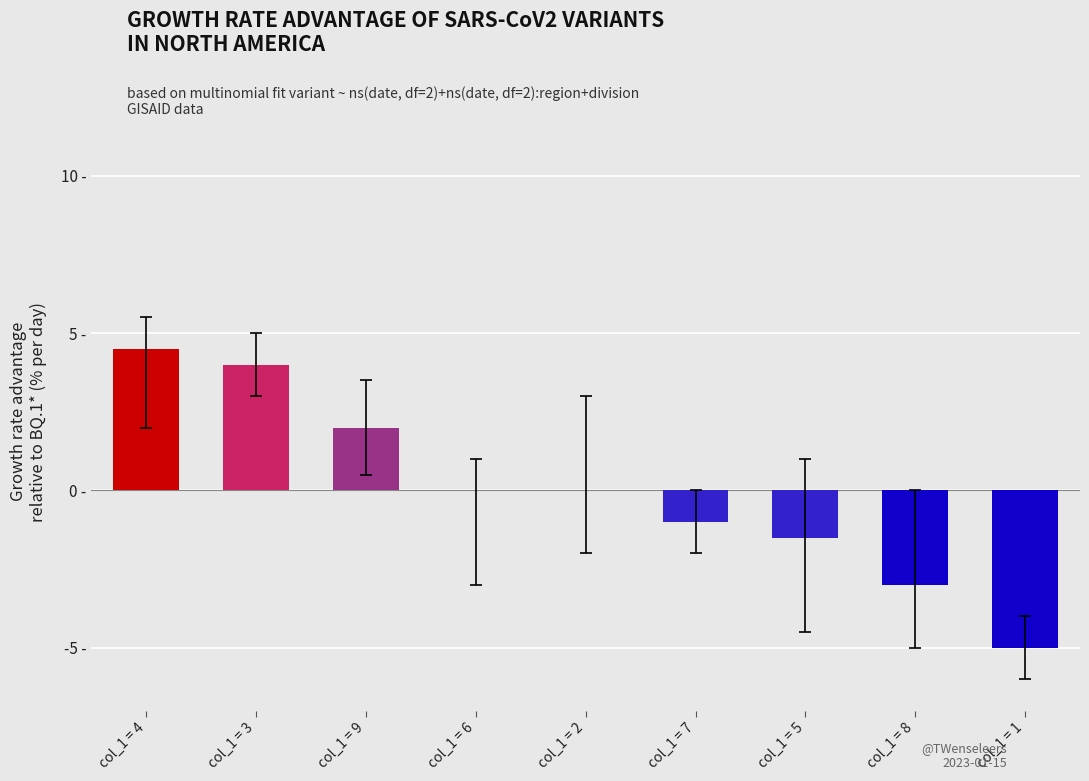

List the labels in order of value, largest first.

col_1 = 4, col_1 = 3, col_1 = 9, col_1 = 6, col_1 = 2, col_1 = 7, col_1 = 5, col_1 = 8, col_1 = 1